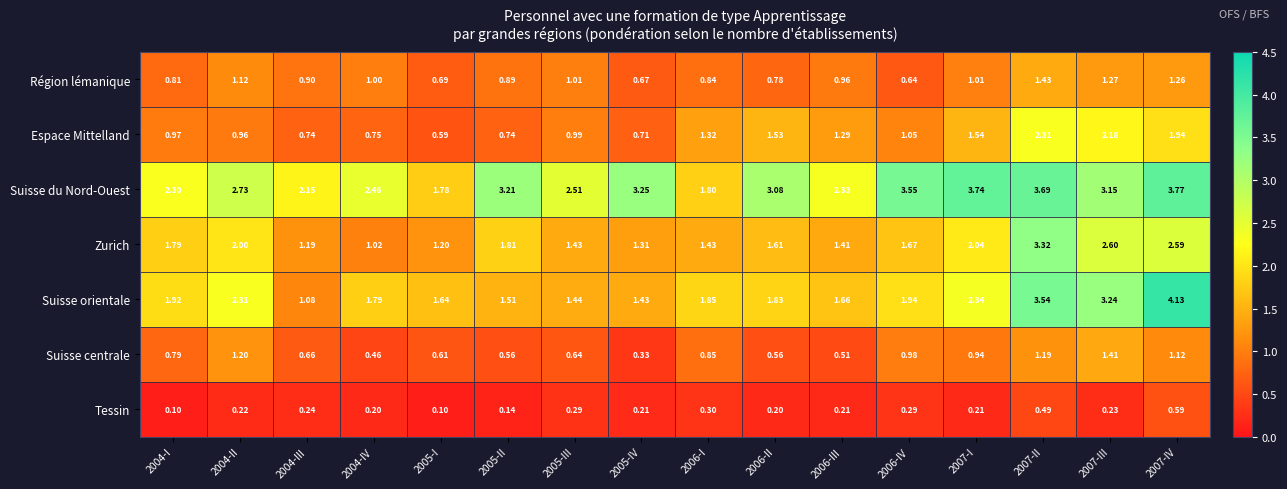

Which series has the largest total across all categories?

Suisse du Nord-Ouest